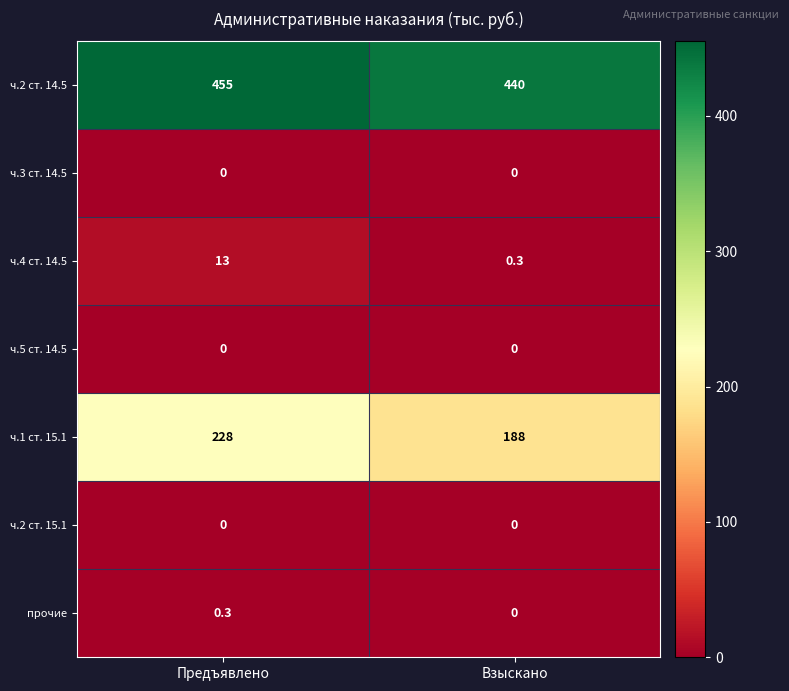

Which category has the highest value across all series?

Предъявлено